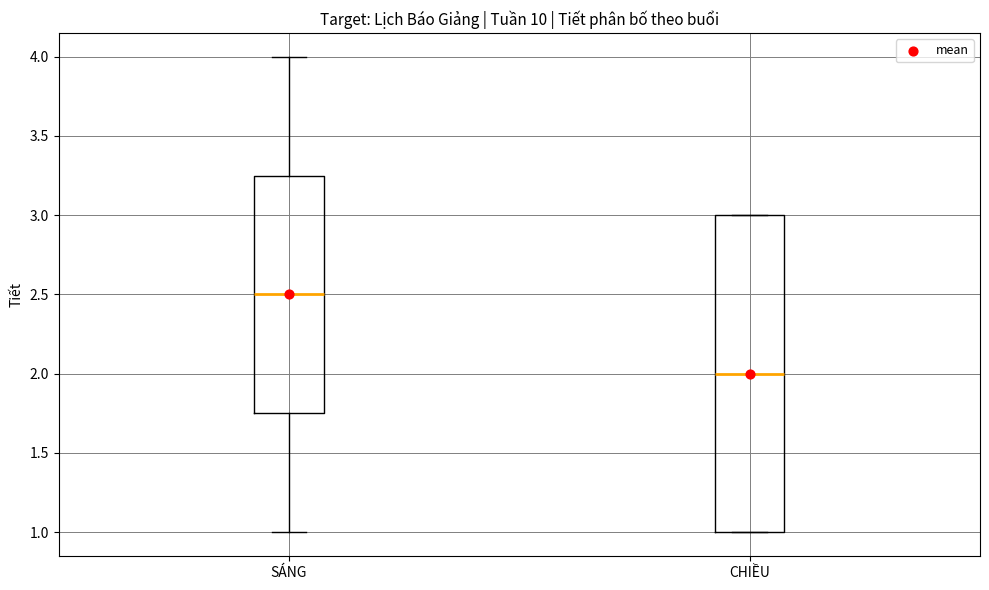

Reading left to right, read every box against the y-axis: the position of its median line, the range the box covers, and the ends of its whiskers. The values are not printed on the chart, so give them approximately, as read against the axis.

SÁNG: median 2.50, box 1.75 to 3.25, whiskers 1.00 to 4.00
CHIỀU: median 2.00, box 1.00 to 3.00, whiskers 1.00 to 3.00